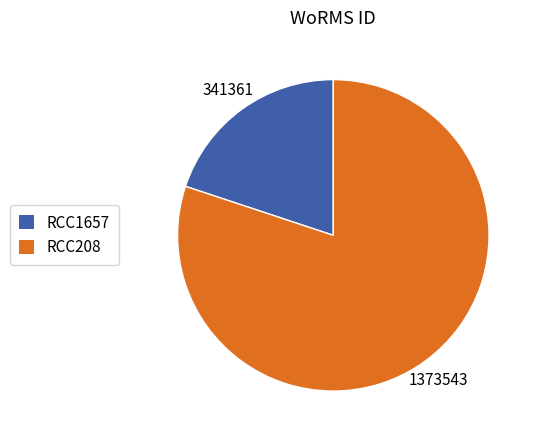

Is RCC1657 the majority of the pie?

No